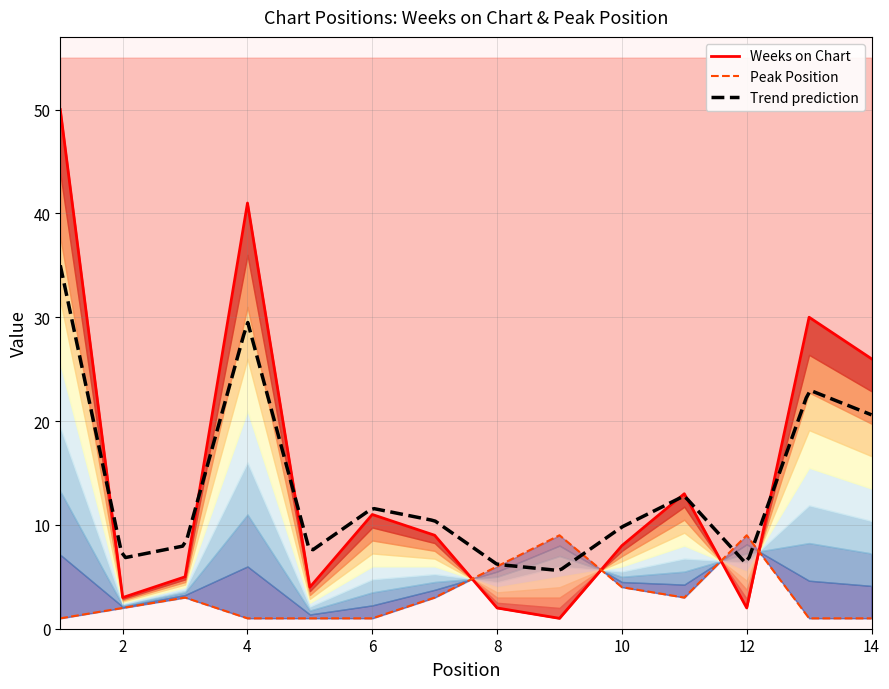

How many interior local peaks does the Weeks on Chart series have?

4